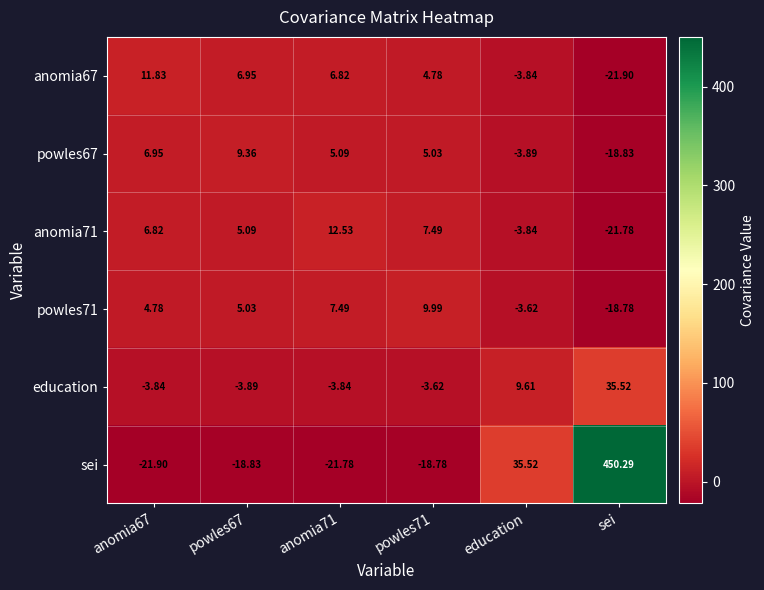

How many categories are shown in the chart?

6